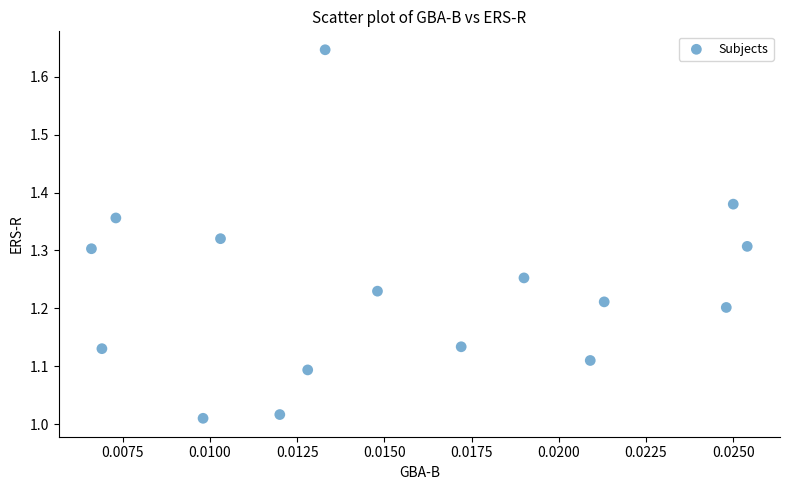

What is the range of Y values (max minus min)?

0.6